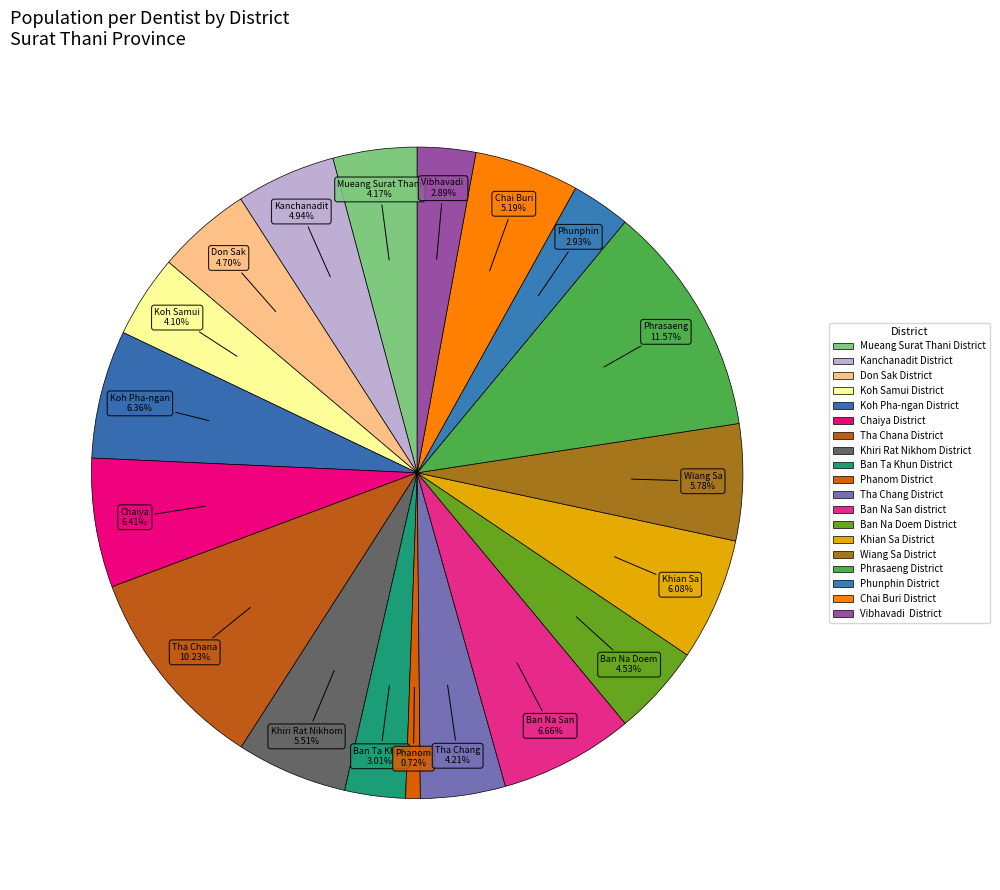

How many segments does this pie chart have?

19